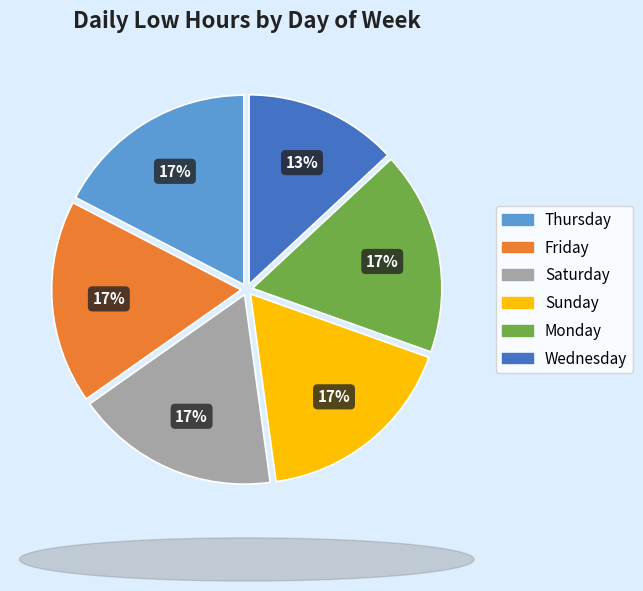

Combined, do Friday and Sunday account for over 50%?

No